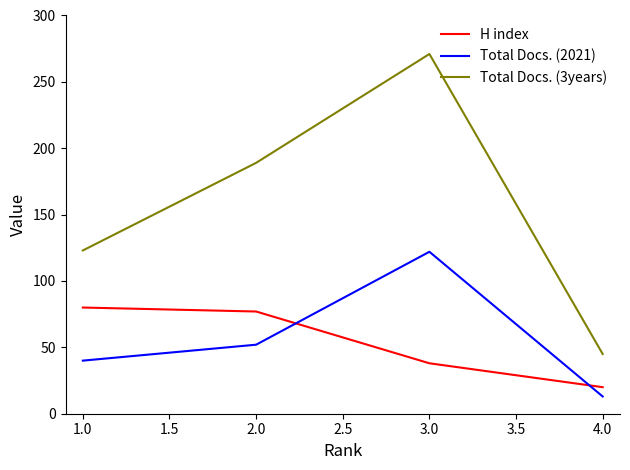

What is the difference between the maximum and minimum values in the H index series?

60